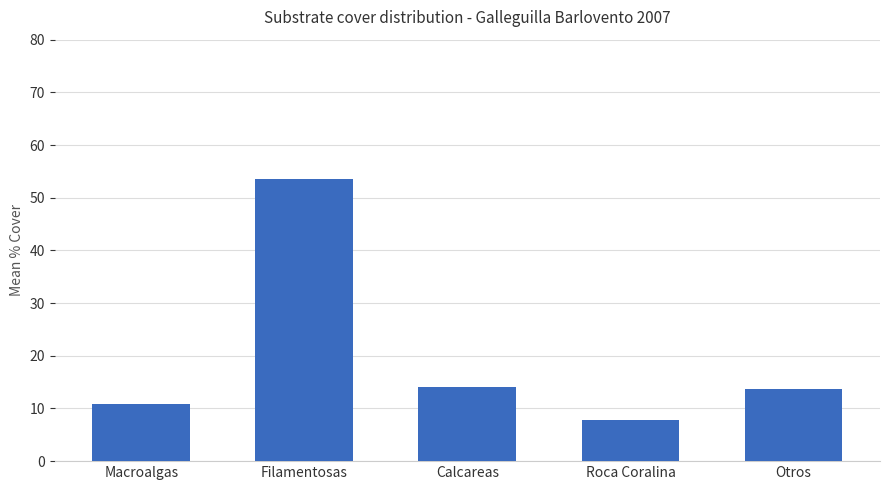

What is the smallest value displayed?

7.8